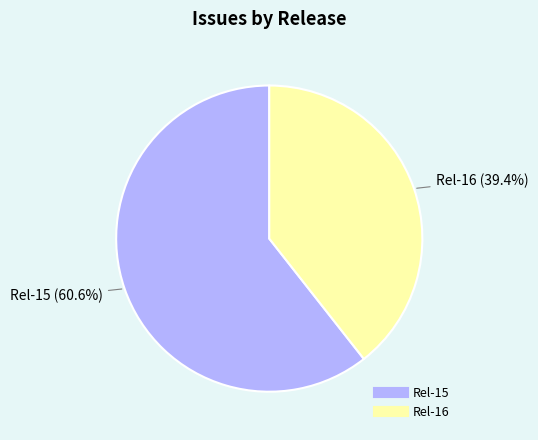

What is the total percentage of Rel-15 and Rel-16?

100.0%